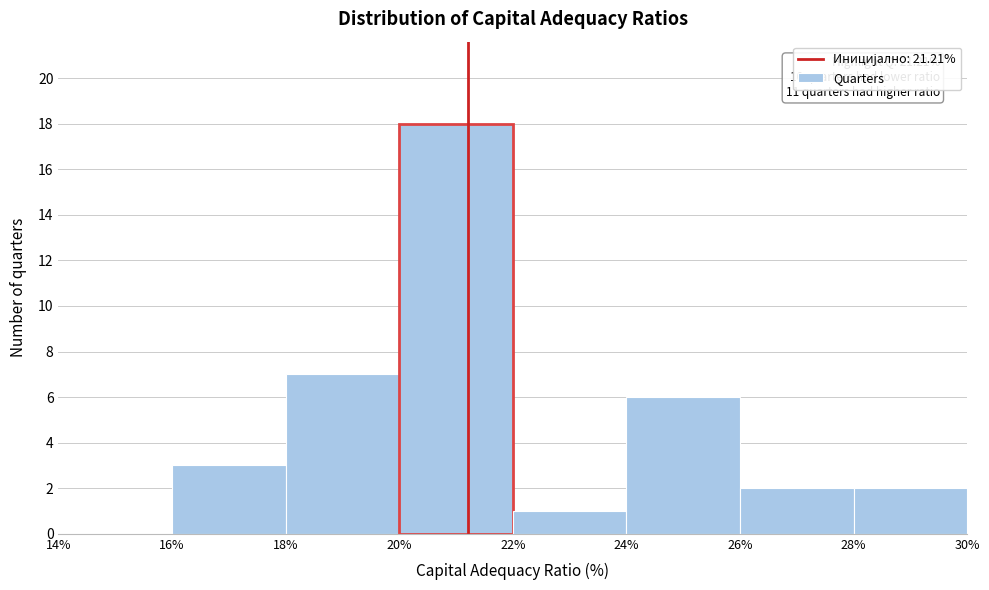

Which range on the x-axis has the tallest bar?

20% to 22%